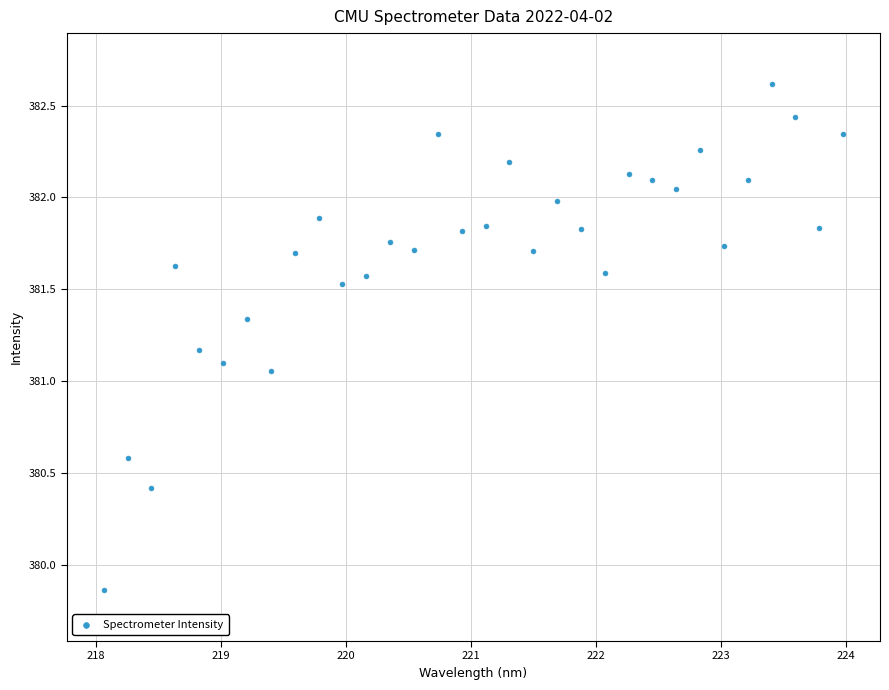

What is the range of X values (max minus min)?

5.9